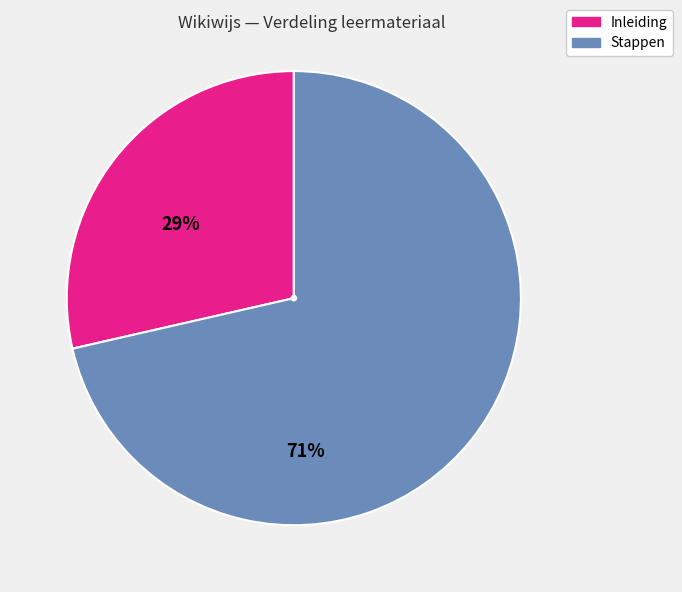

Rank the categories by value from lowest to highest.

Inleiding, Stappen